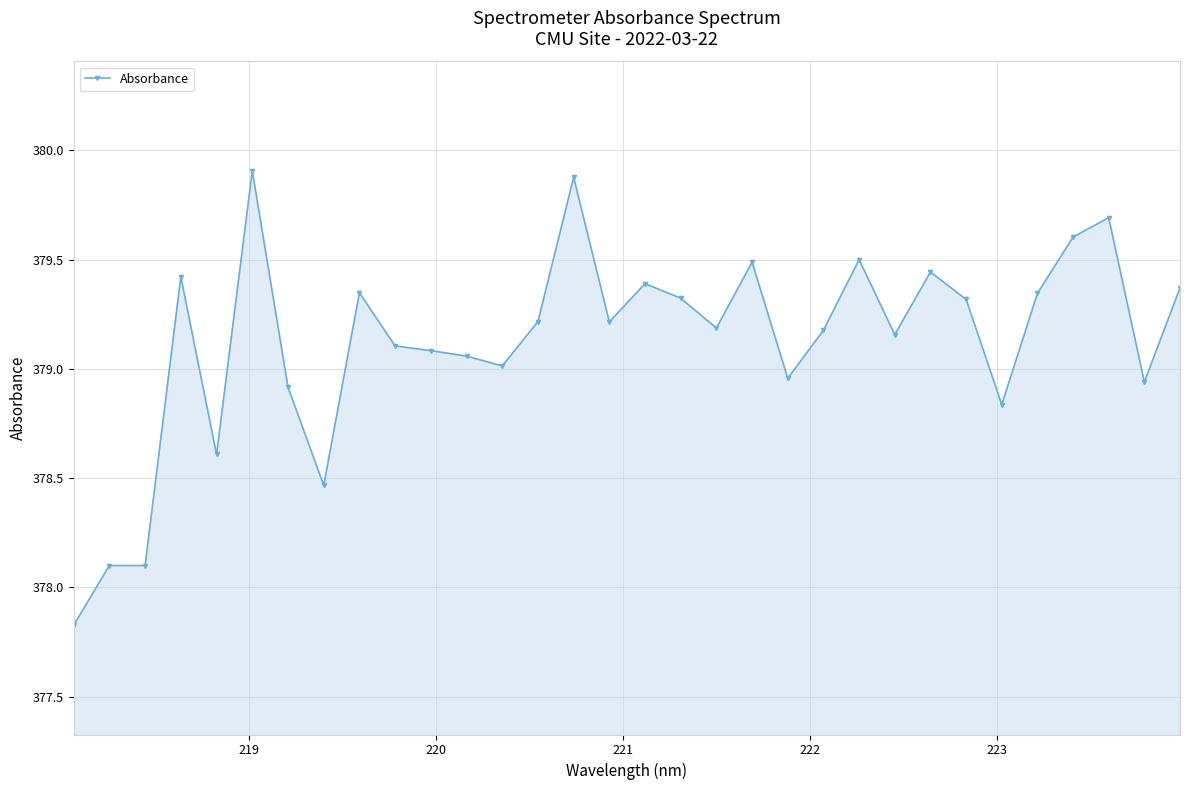

What is the difference between the maximum and second lowest values?

1.8